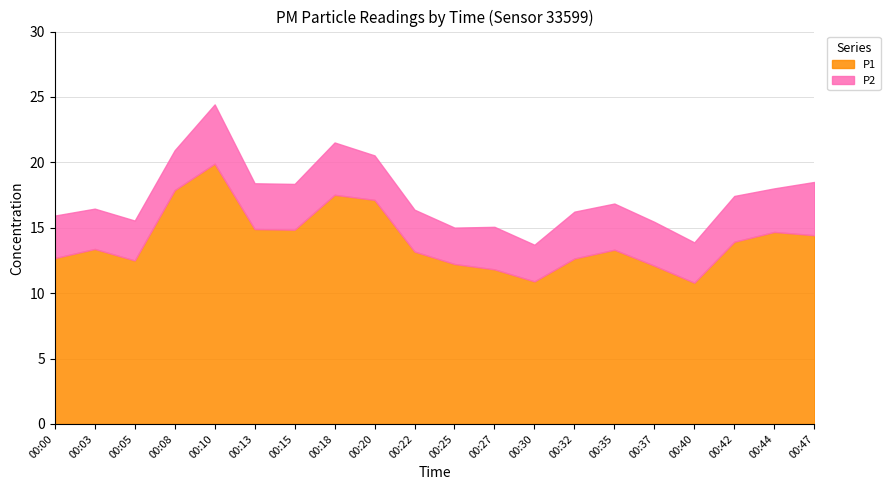

The value of P1 at 00:13 is 24.3. True or false?

False